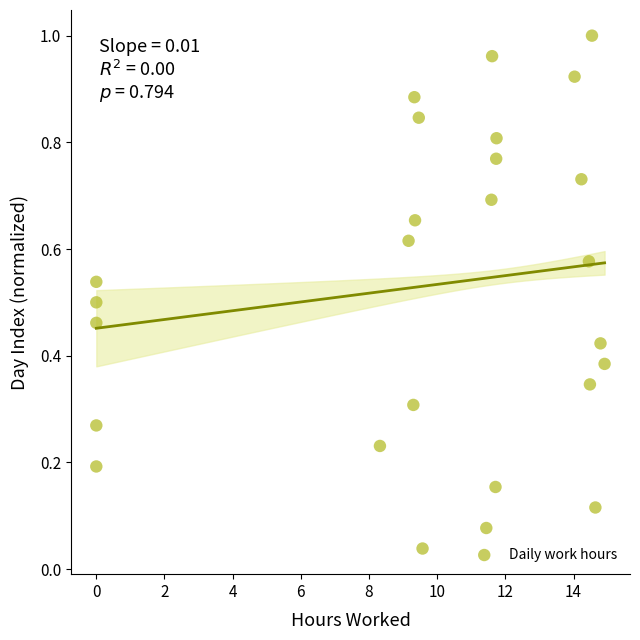

What is the range of X values (max minus min)?

14.9